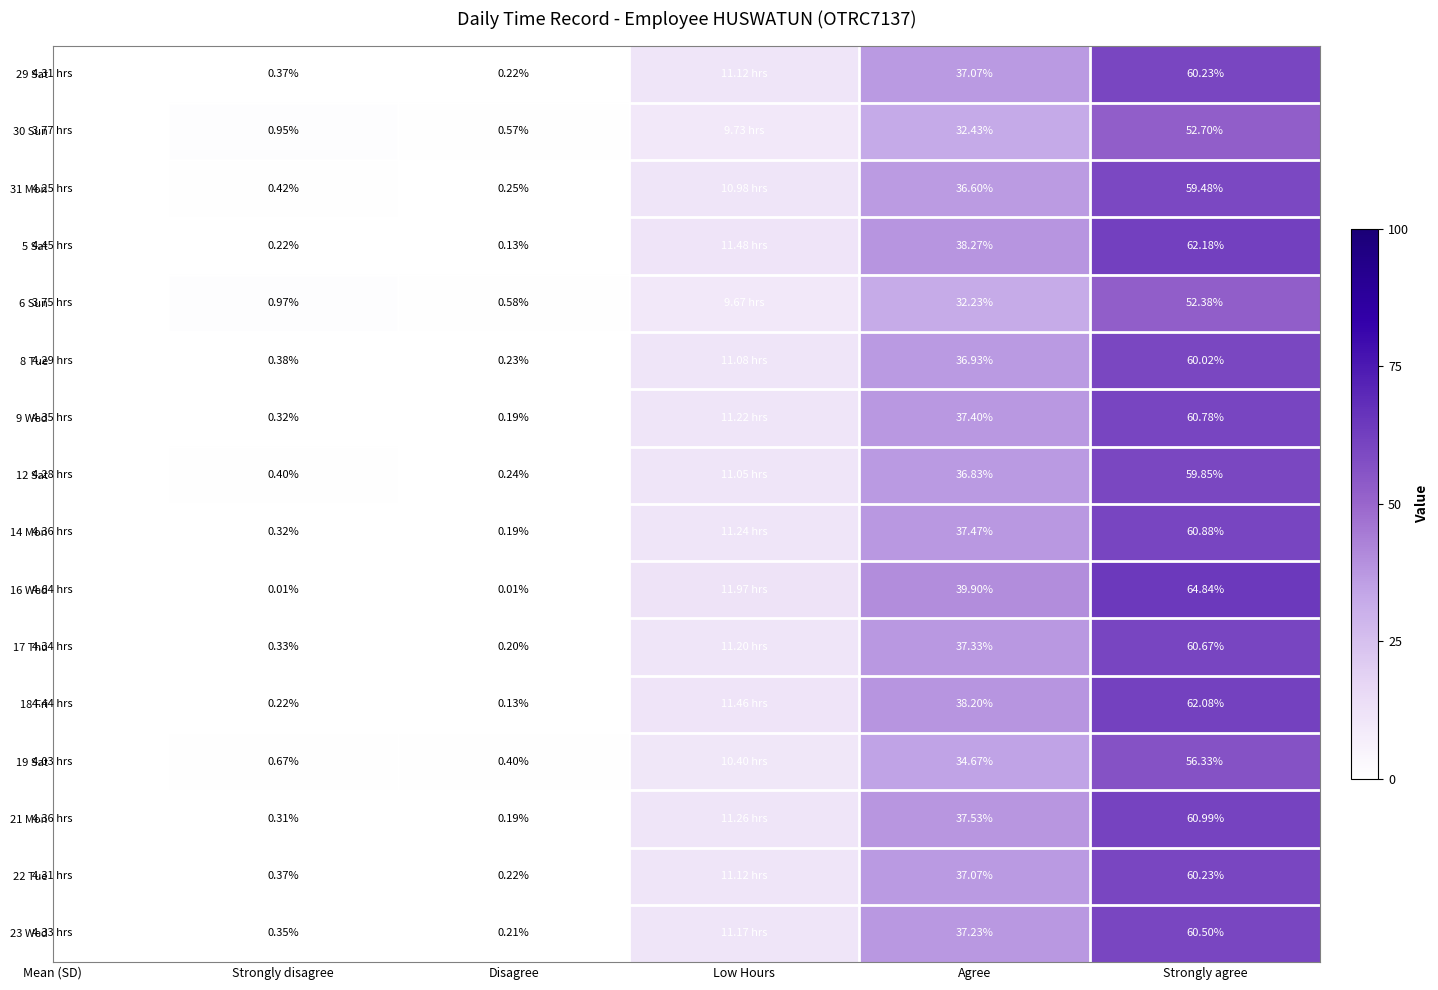

True or false: 22 Tue has a value of 9.4 at Agree.

False